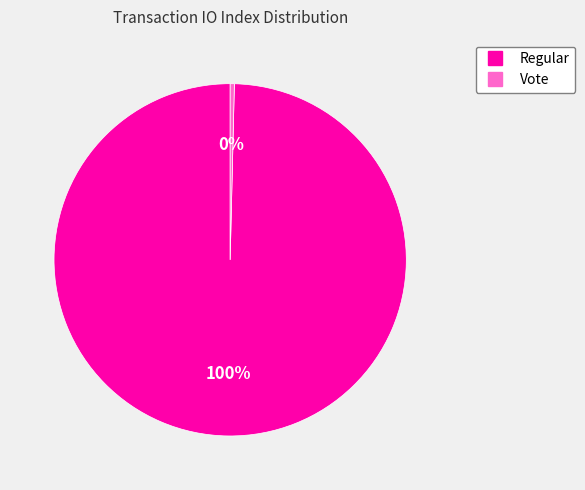

To the nearest percent, what is the average slice percentage?

50%